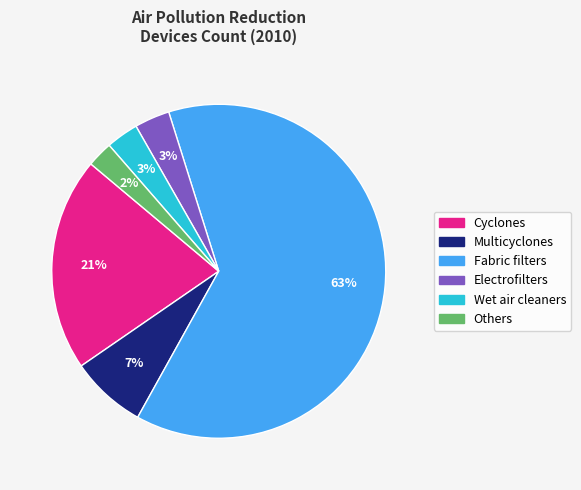

Which slice represents more than half of the pie?

Fabric filters